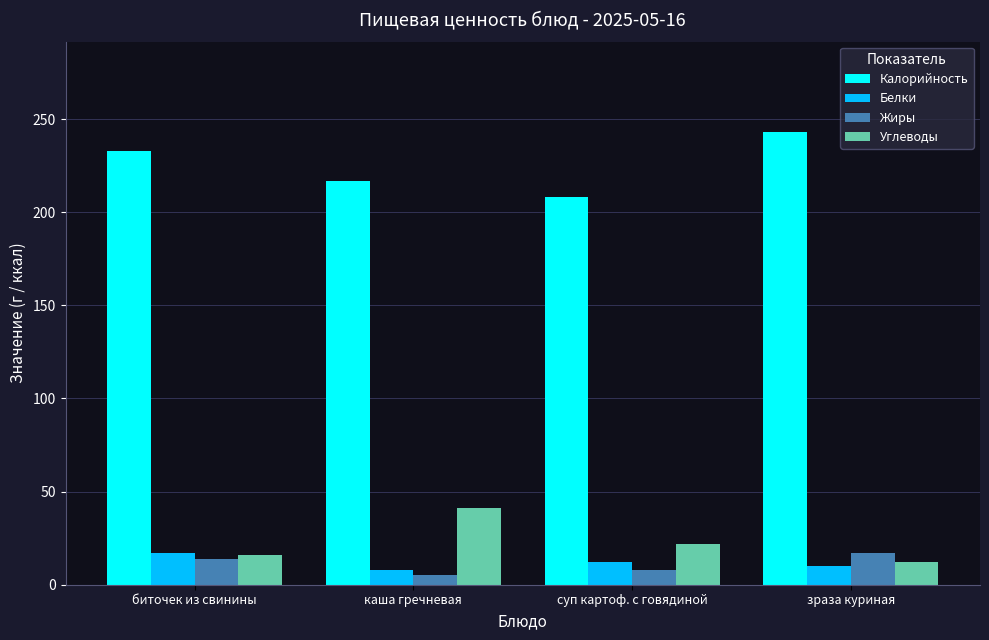

Count the Жиры values in the range 8 to 17.

3